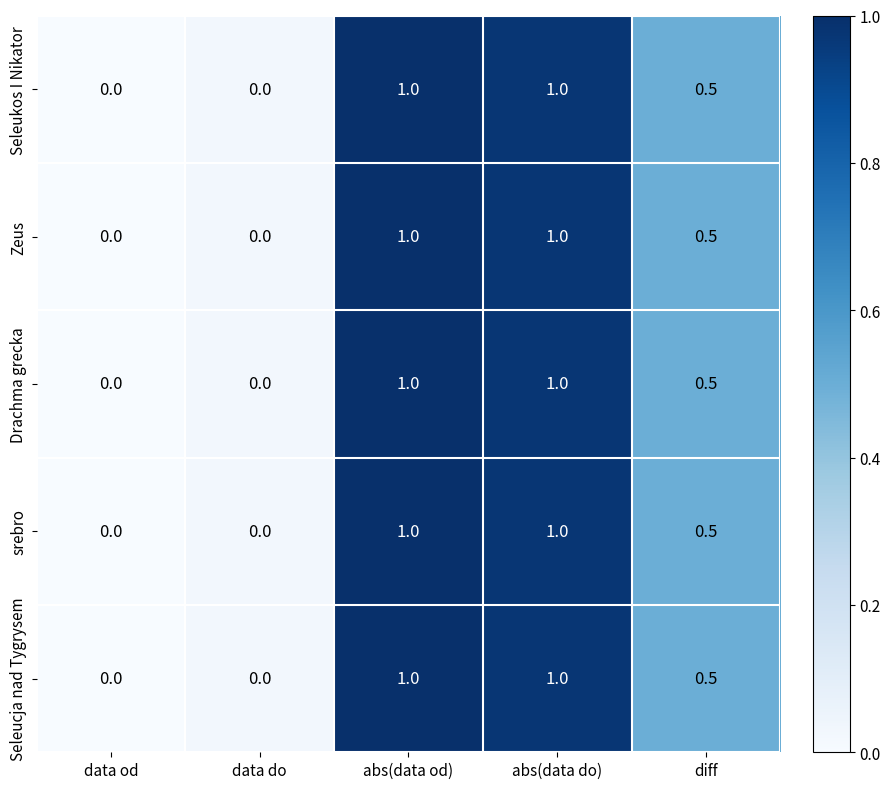

What is the greatest value displayed?

1.0